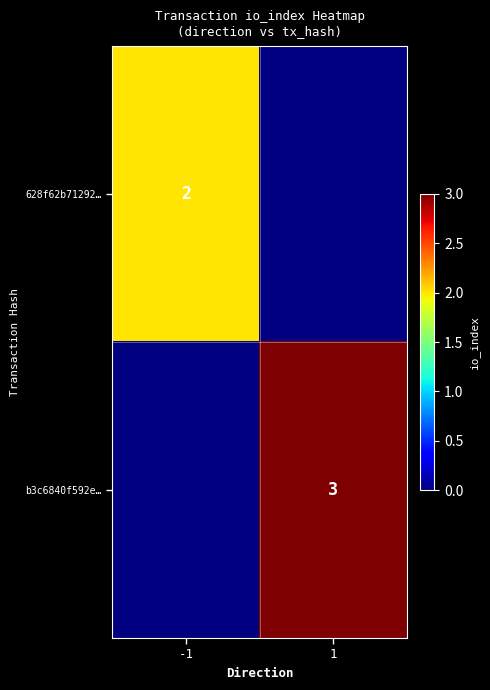

At which category does the chart reach its peak across all series?

1